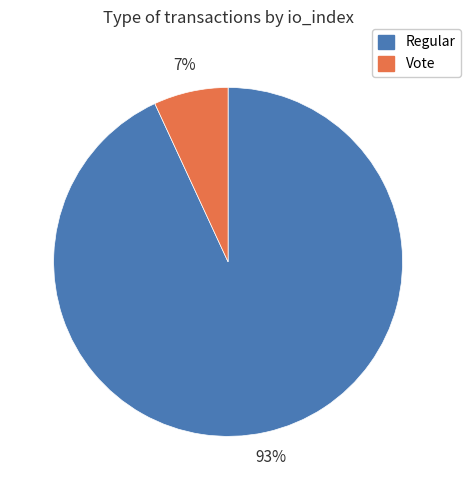

Is there any slice that represents more than half of the pie?

Yes